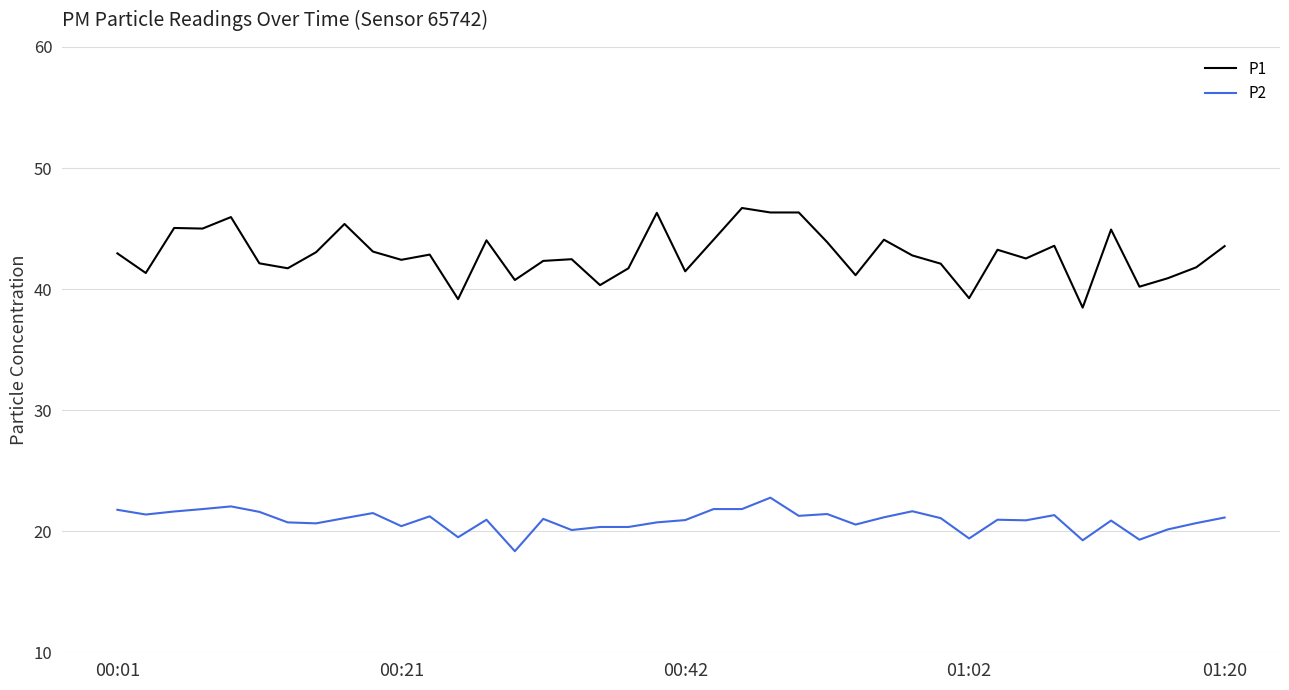

How many lines are shown in the chart?

2